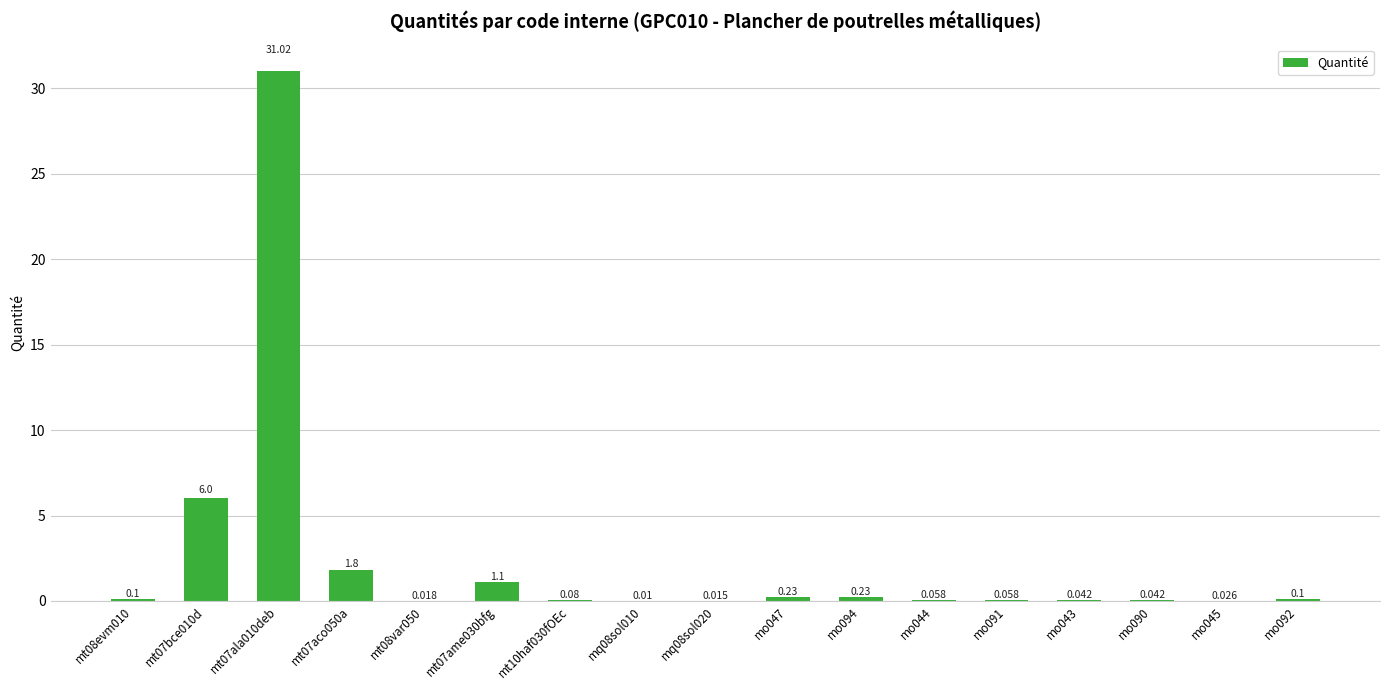

How many data points does each series have?

17